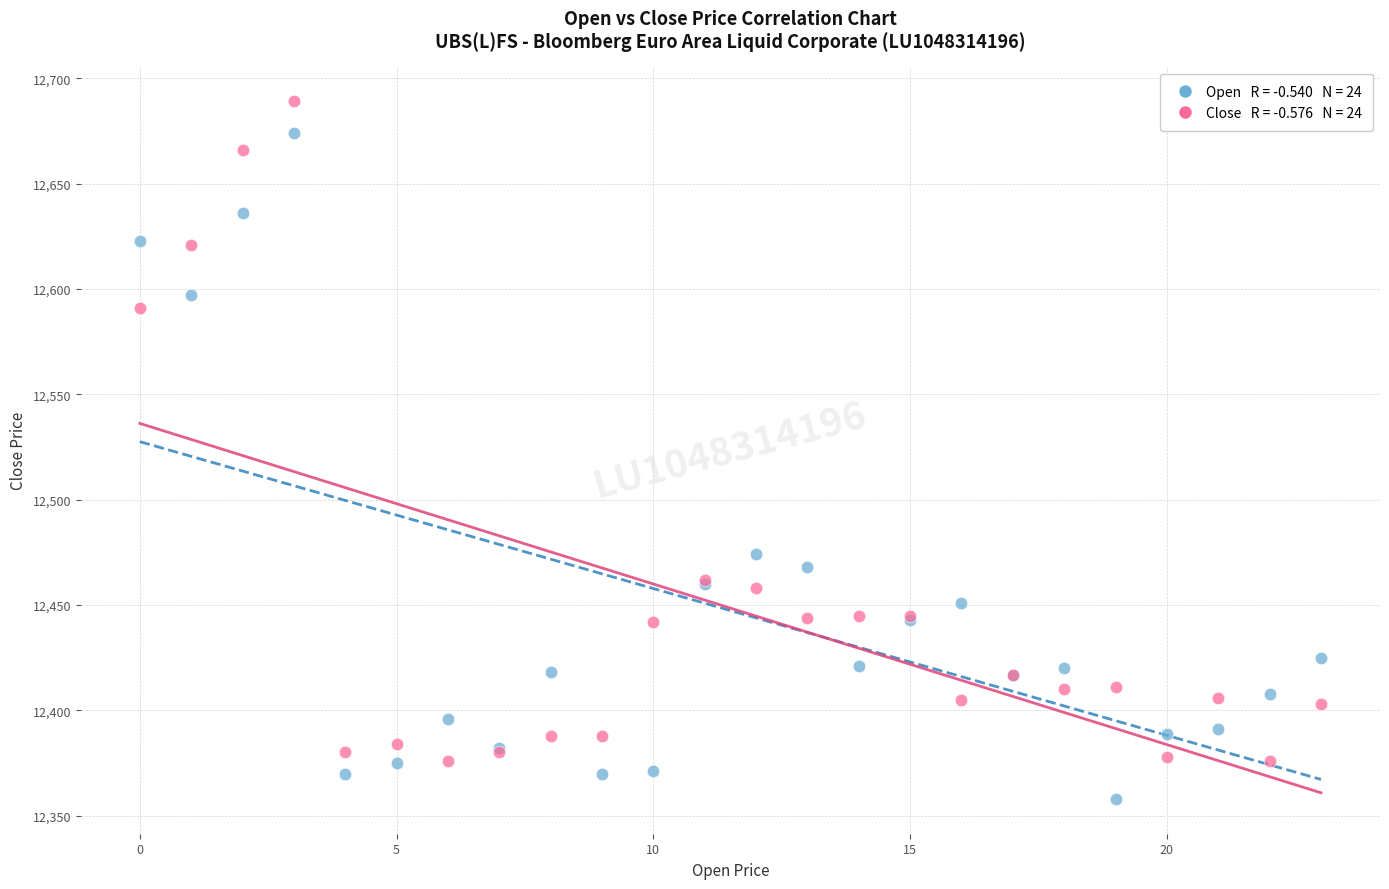

Across all series, what Y value is closest to 12523?

12474